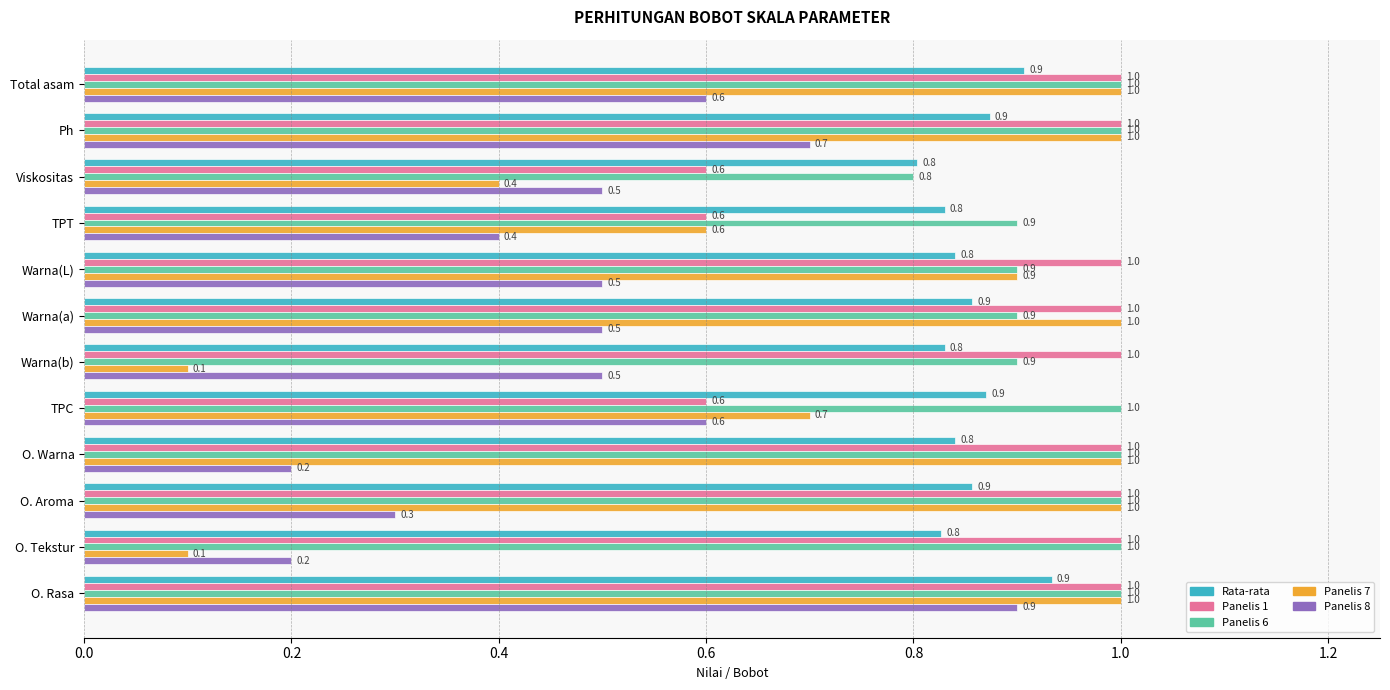

Which series has the largest range (max minus min)?

Panelis 7